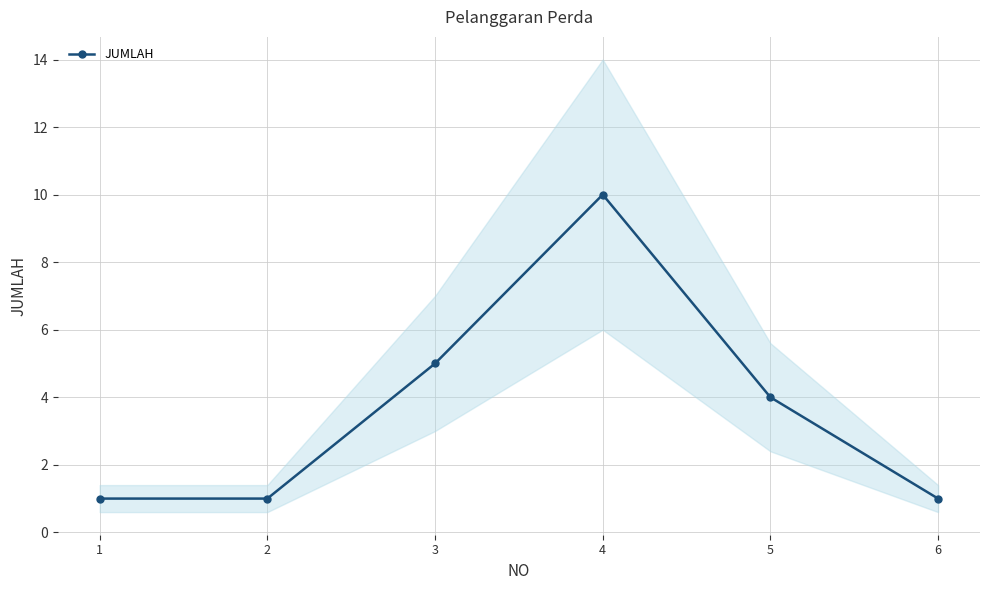

List the labels in order of value, smallest first.

1, 2, 6, 5, 3, 4